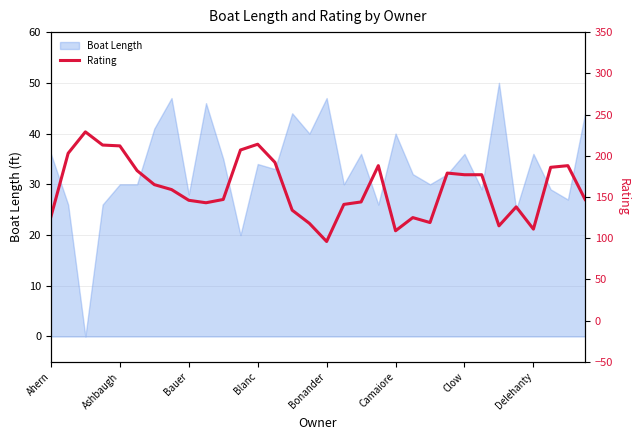

Reading left to right, extract all data points from this chart.

126	203	229	213	212	182	165	159	146	143	147	207	214	192	134	118	96	141	144	188	109	125	119	179	177	177	115	138	111	186	188	147